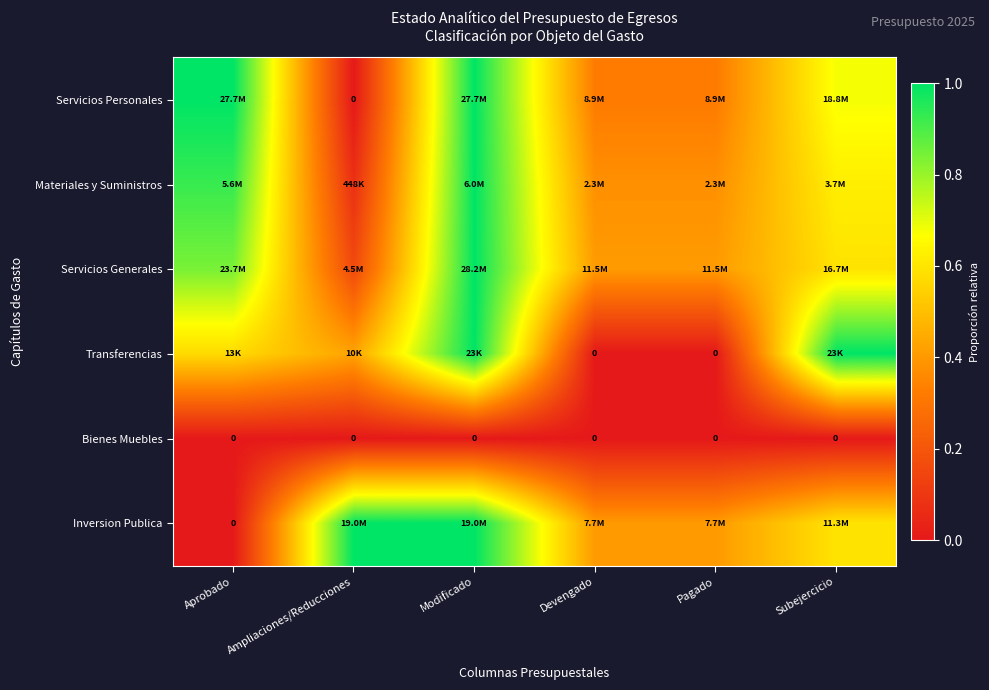

What is the maximum value for Servicios Generales?

1.0